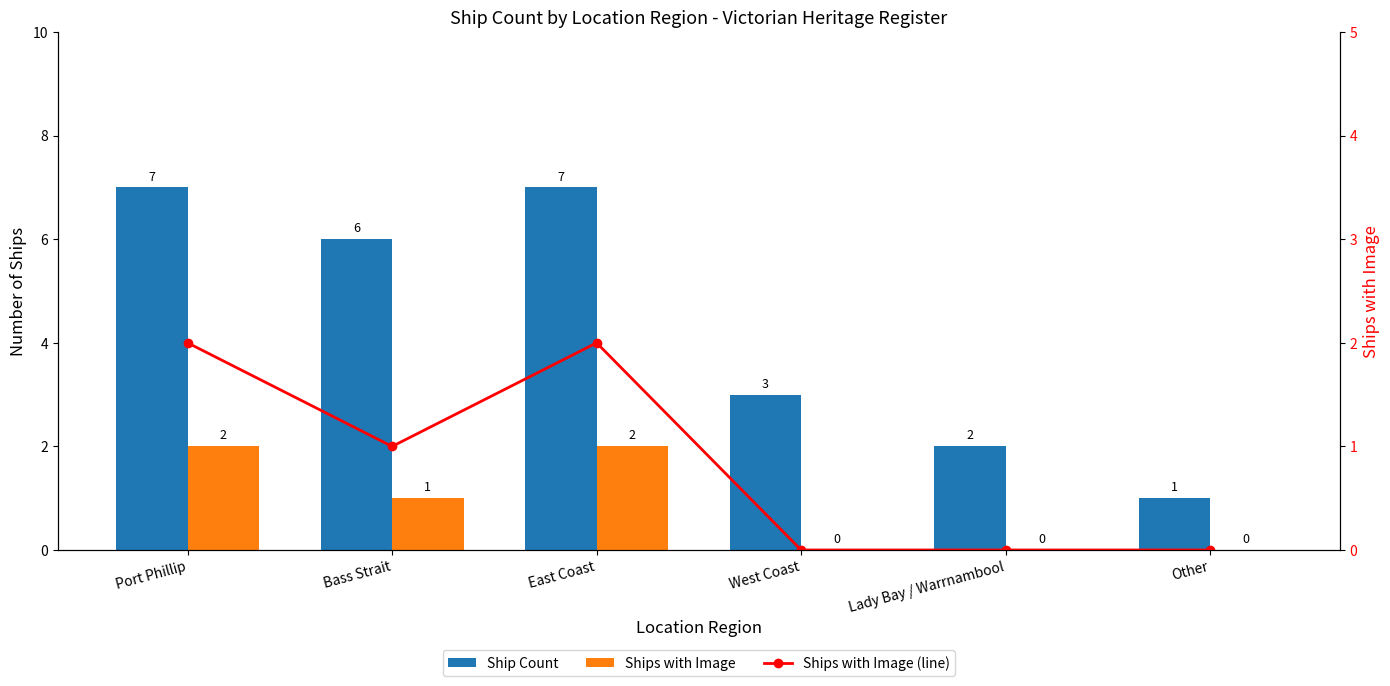

What is the sum of the Ship Count values at Port Phillip and Lady Bay / Warrnambool?

9